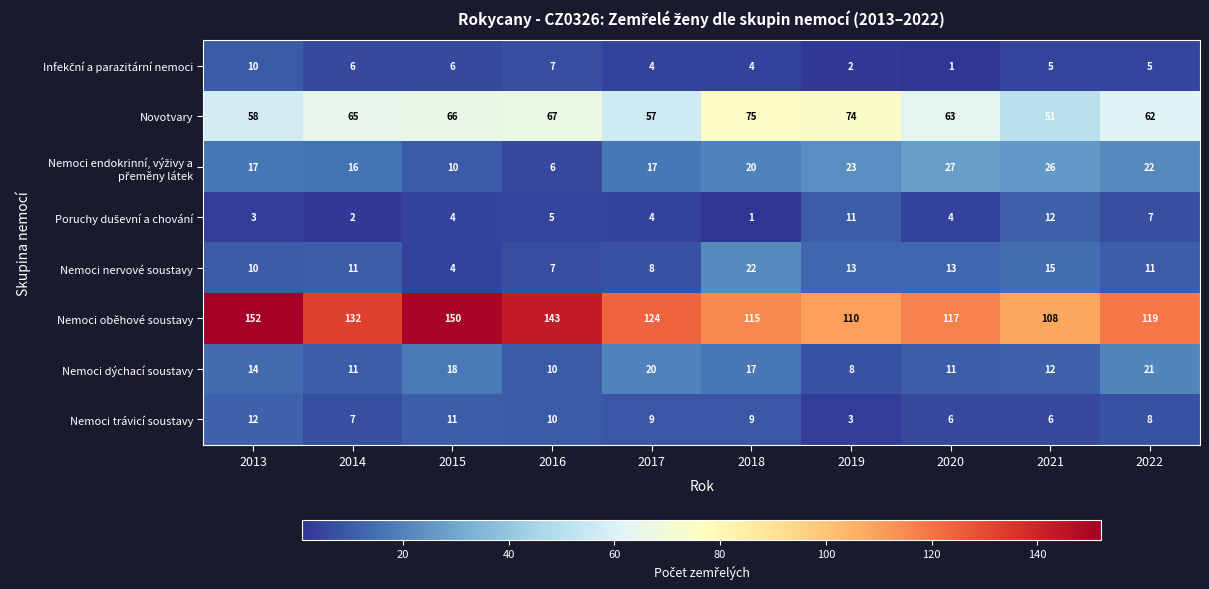

At which label is Novotvary closest to 63?

2020